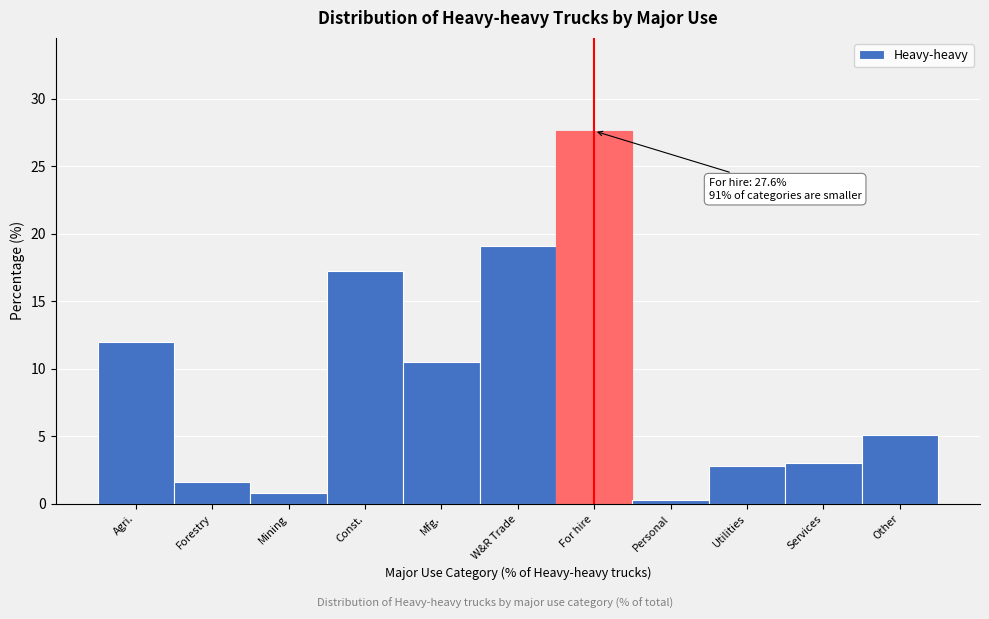

Reading left to right, list all the values displayed in this chart.

Agri.=12.0	Forestry=1.6	Mining=0.8	Const.=17.2	Mfg.=10.5	W&R Trade=19.1	For hire=27.6	Personal=0.3	Utilities=2.8	Services=3.0	Other=5.1